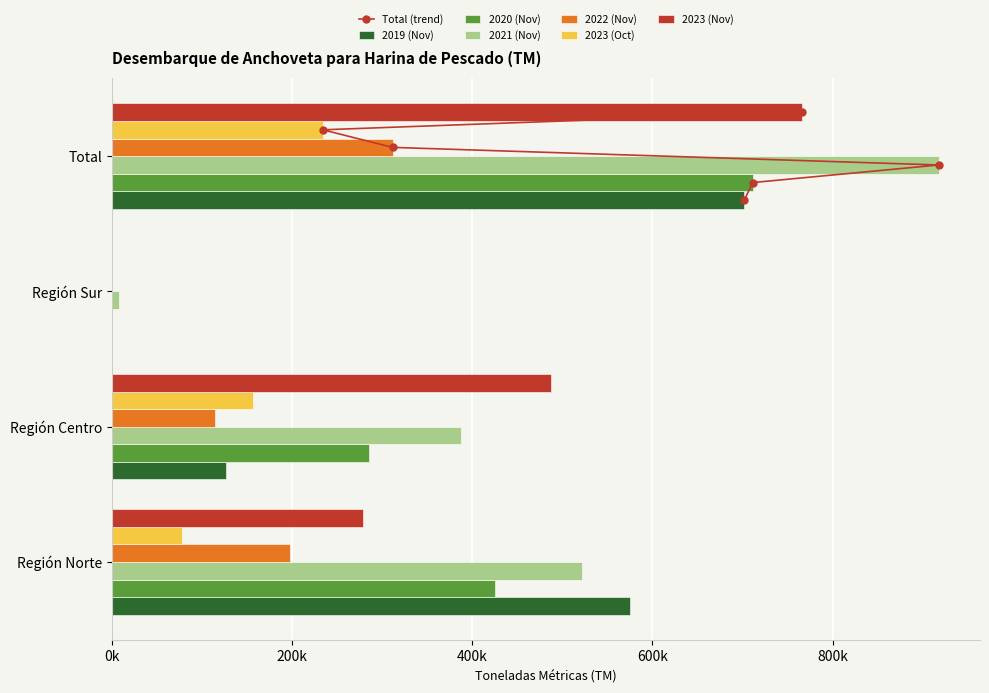

What is the sum of the 2023 (Oct) values at Región Sur and Región Norte?

77992.7